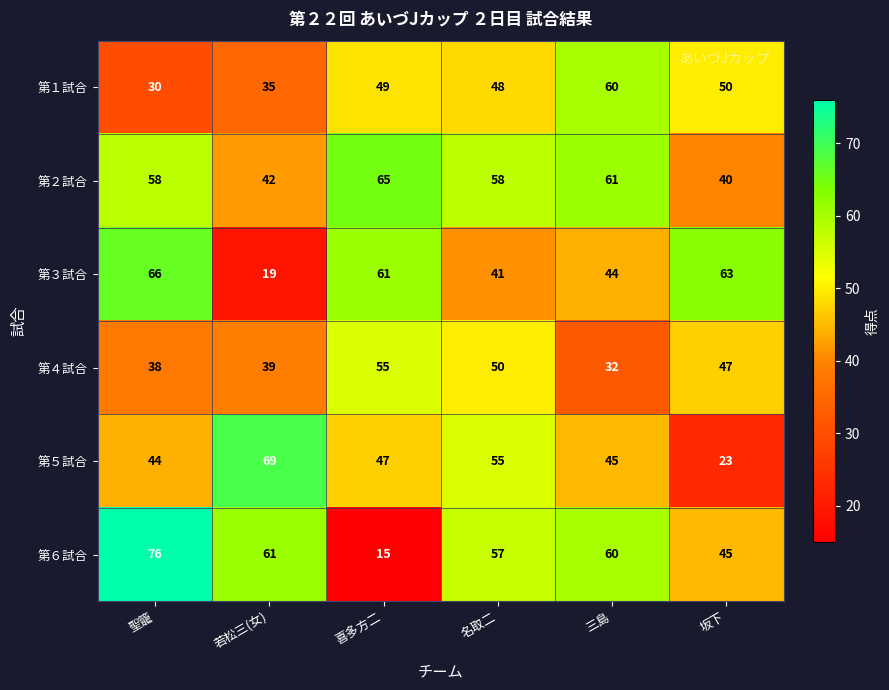

What is the minimum value shown in the chart?

15